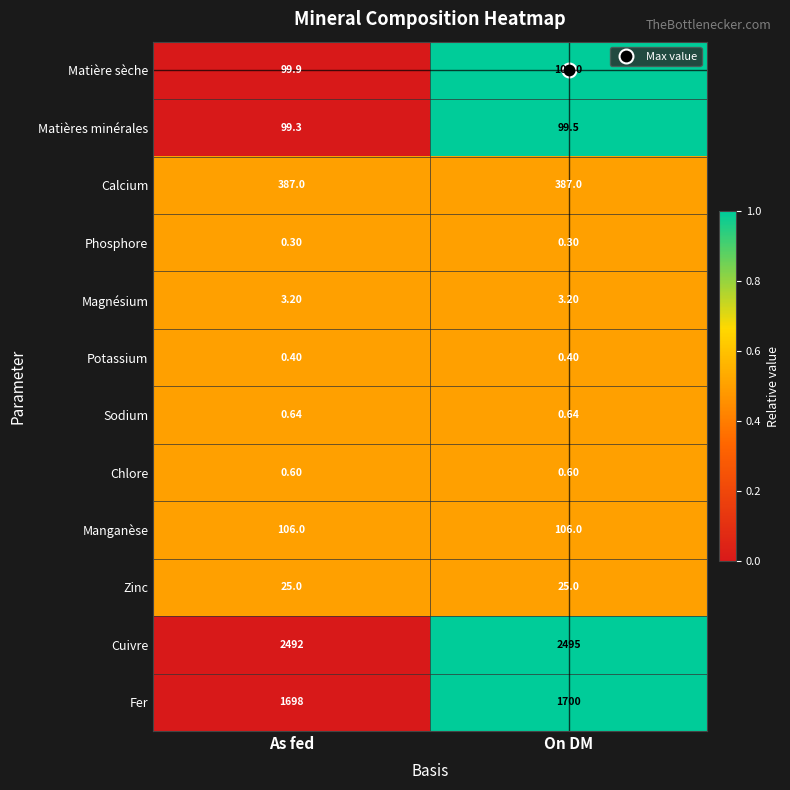

What is the total value across all series at As fed?

4912.3